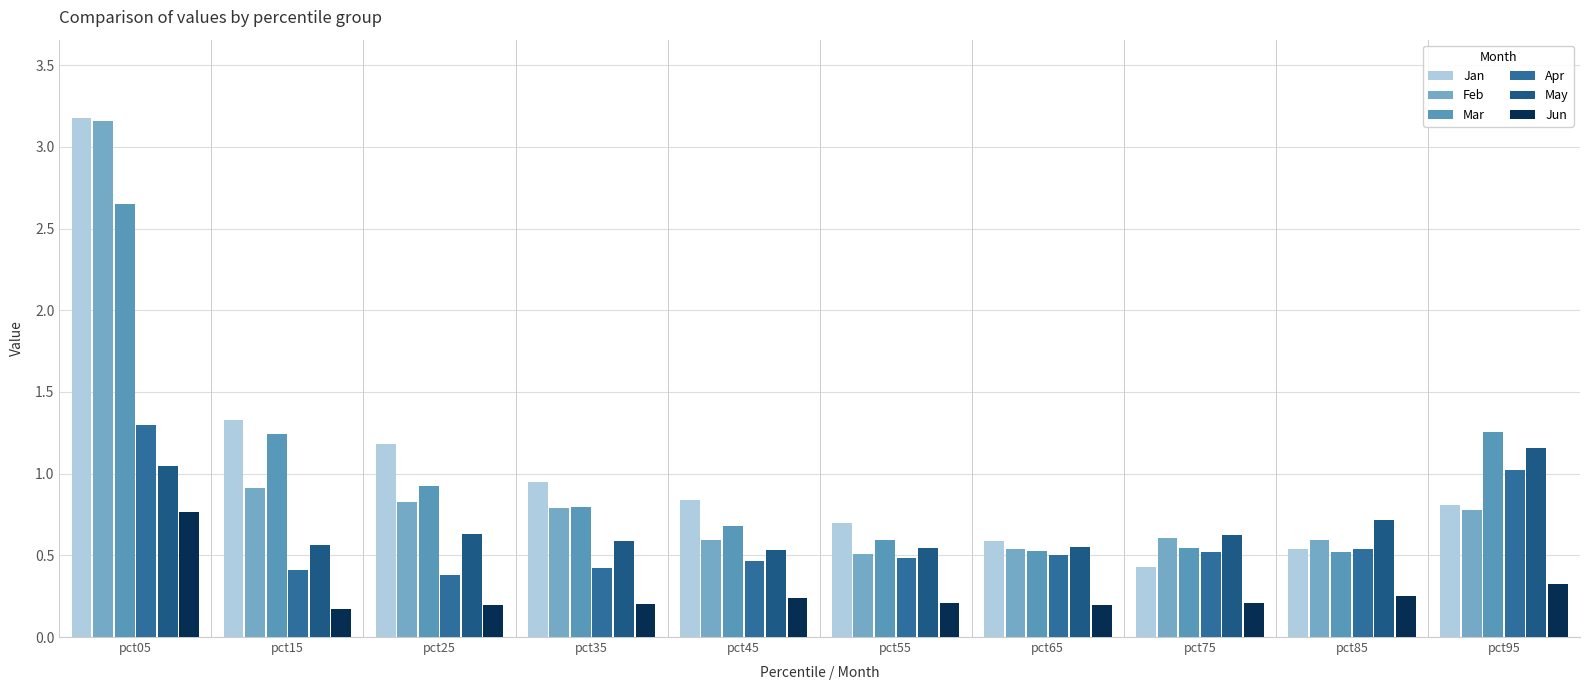

At pct95, list the series in order from smallest to largest.

Jun, Feb, Jan, Apr, May, Mar